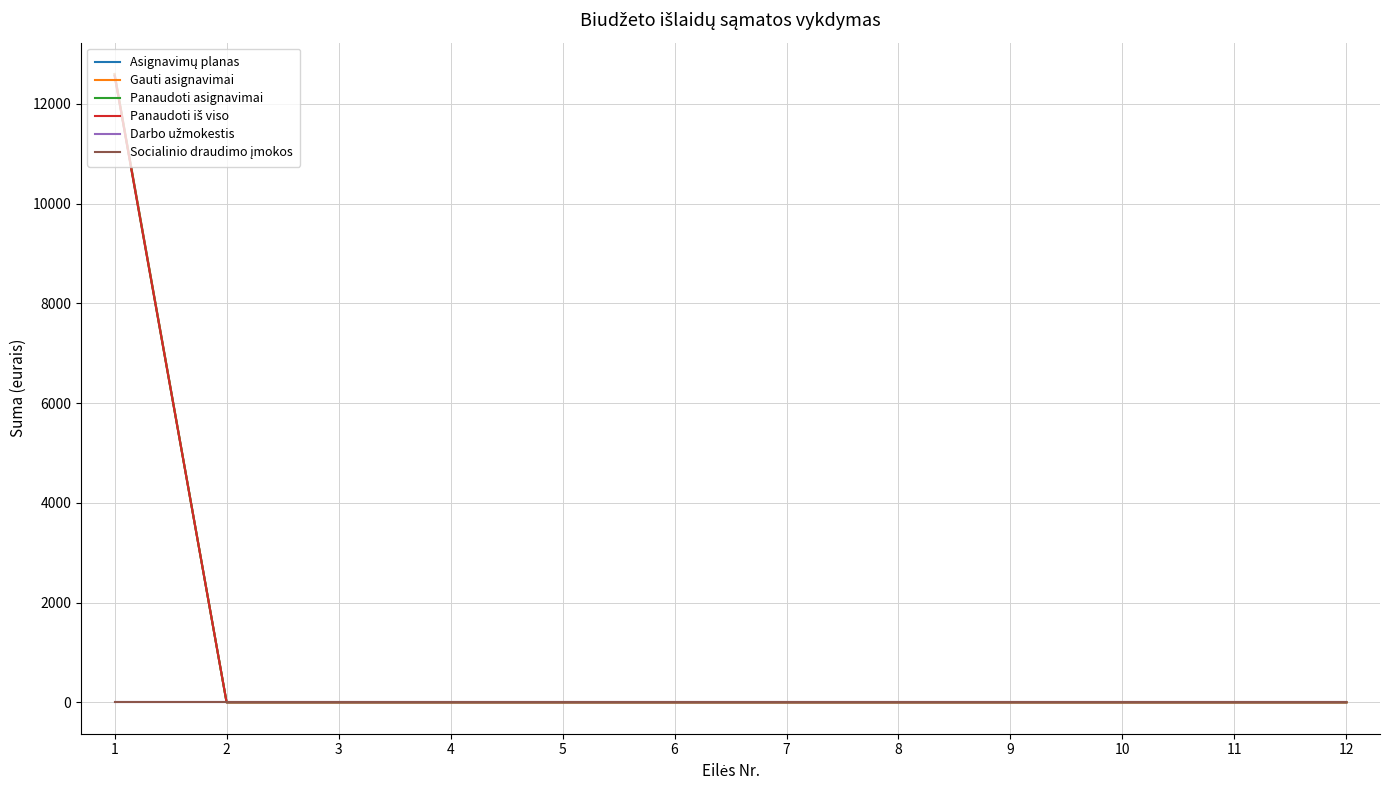

Is this an area chart (filled region under the line)?

No